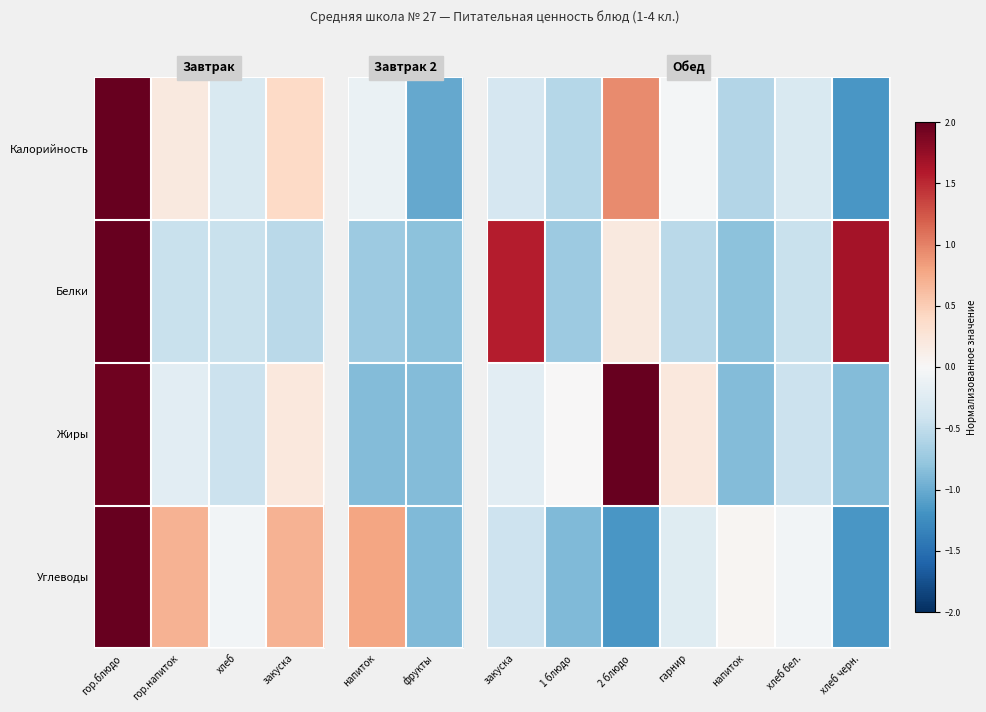

How many data points in Углеводы are less than 0?

6